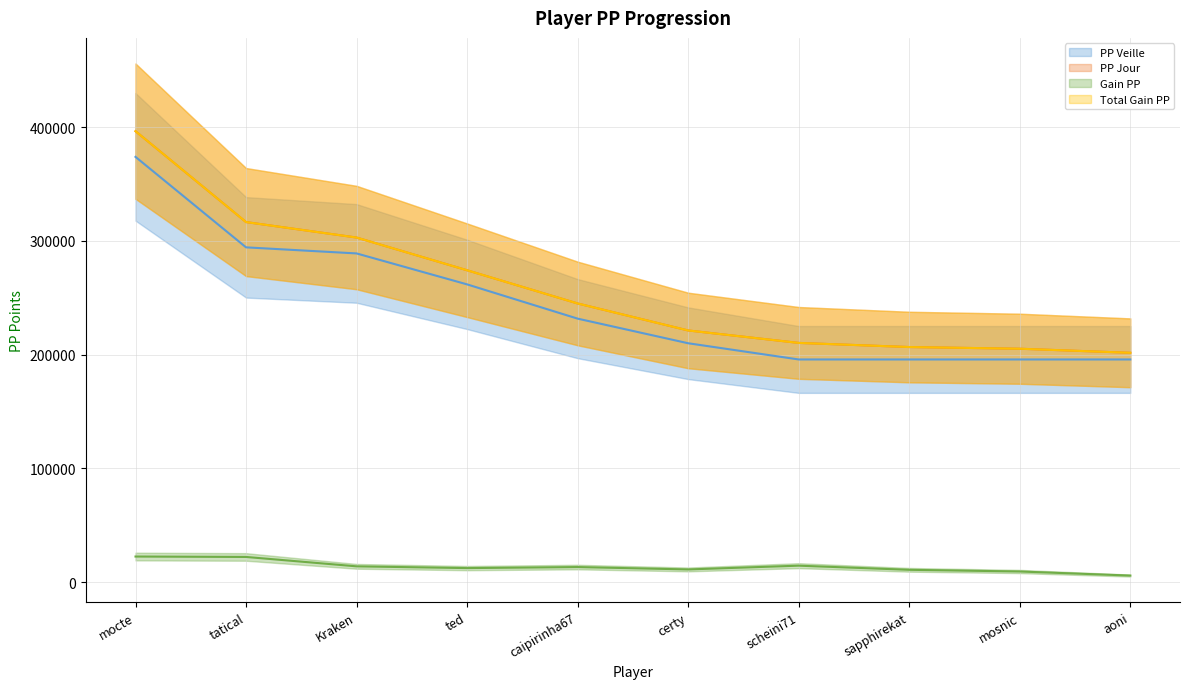

What is the difference between the highest and lowest values at ted?

261818